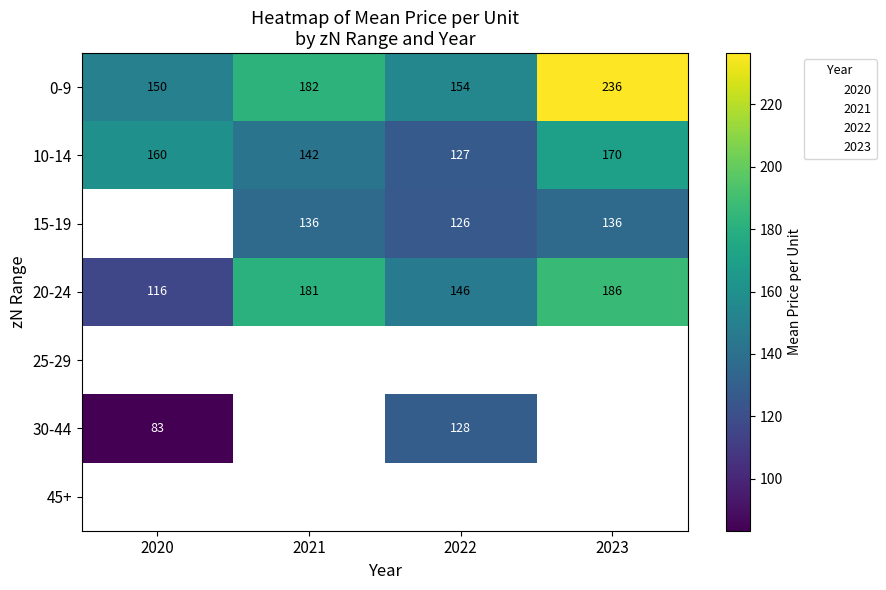

What is the approximate value of 20-24 at 2021, to the nearest 5?

180